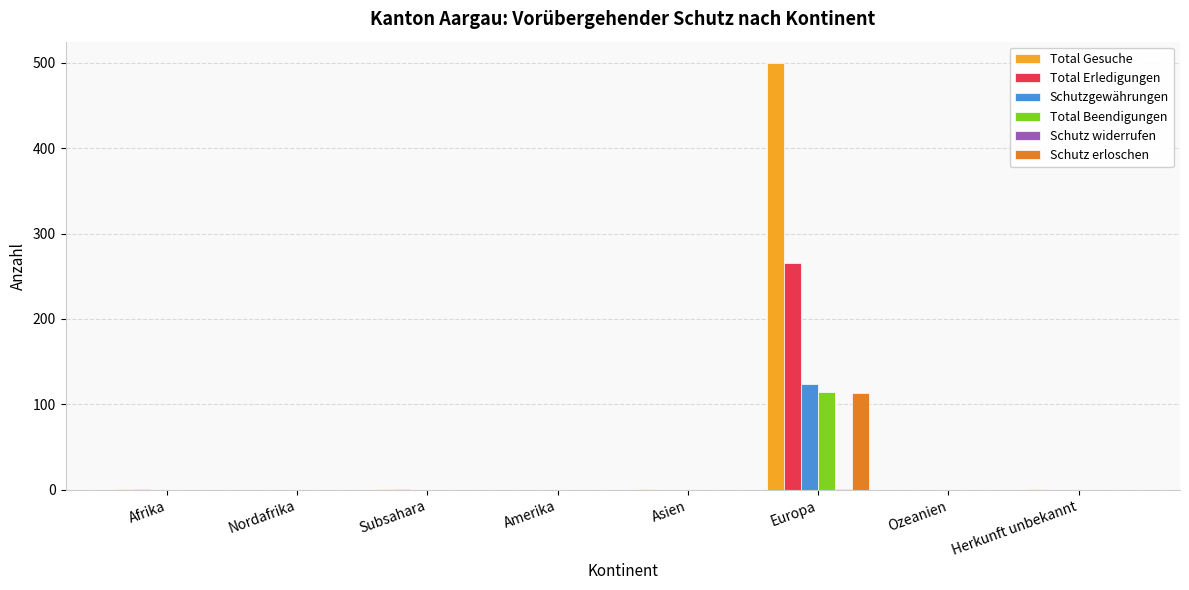

What is the highest value of the Total Gesuche series?

500